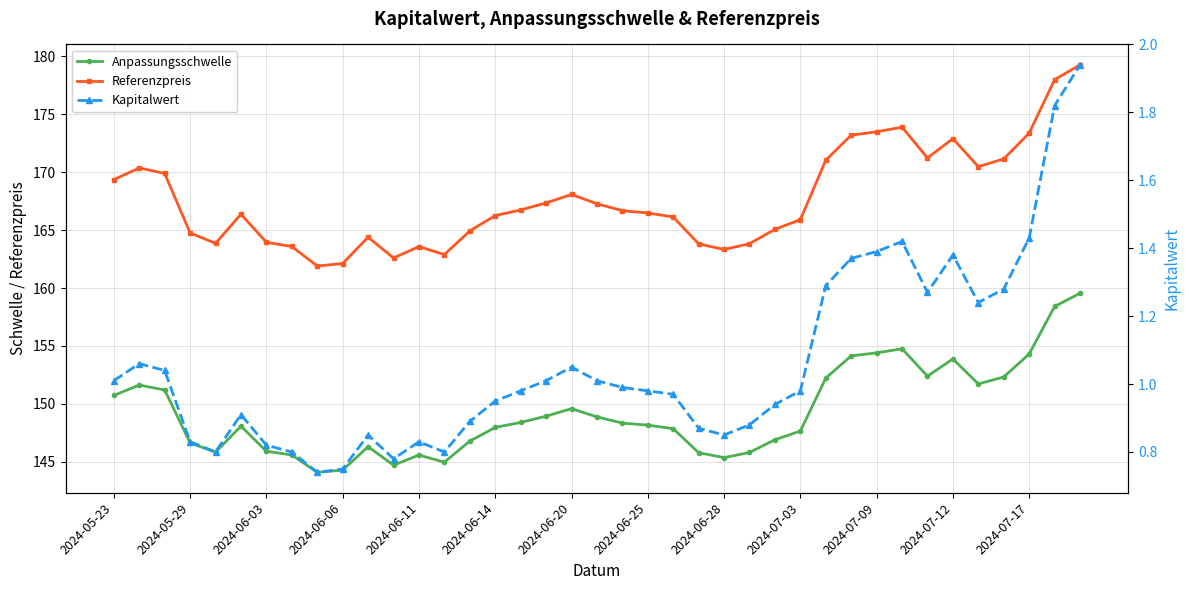

What is the difference between the highest and lowest values at 22?

165.2